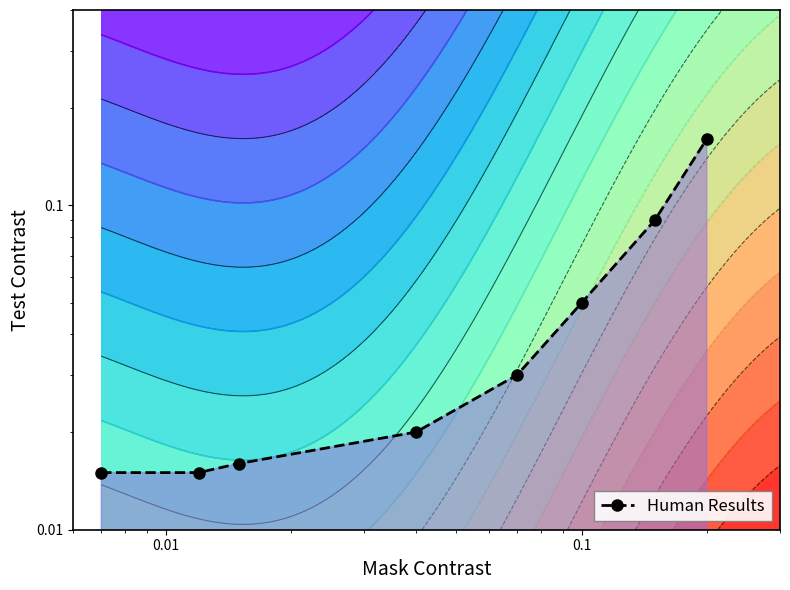

What is the sum of all values?

0.4